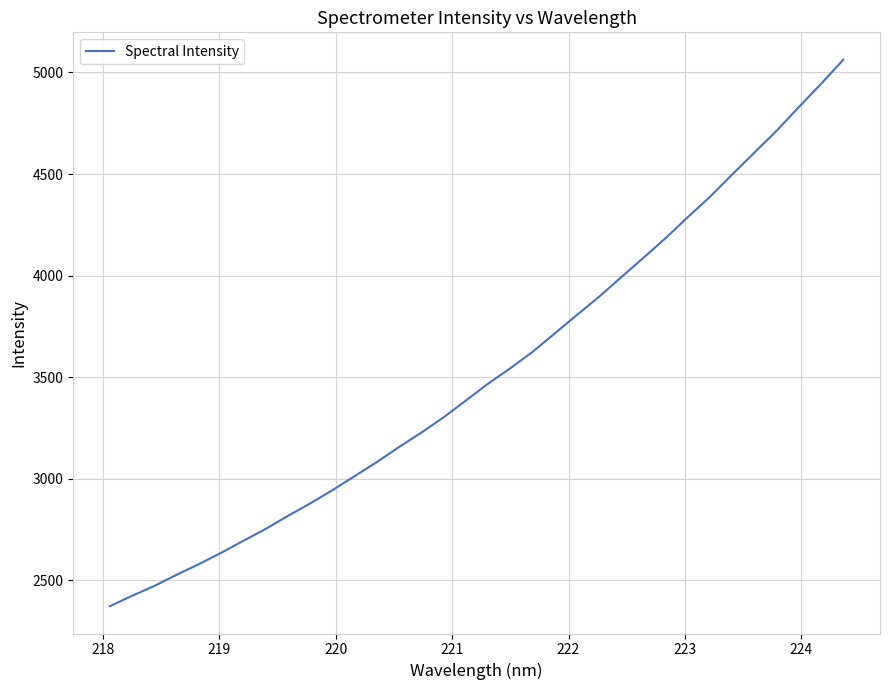

What is the smallest value displayed?

2372.6